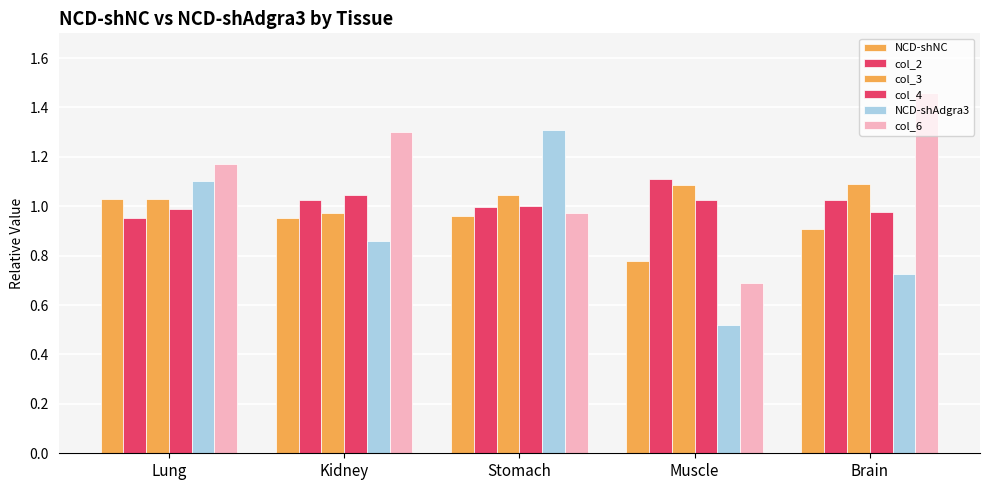

How many groups of bars are there?

5